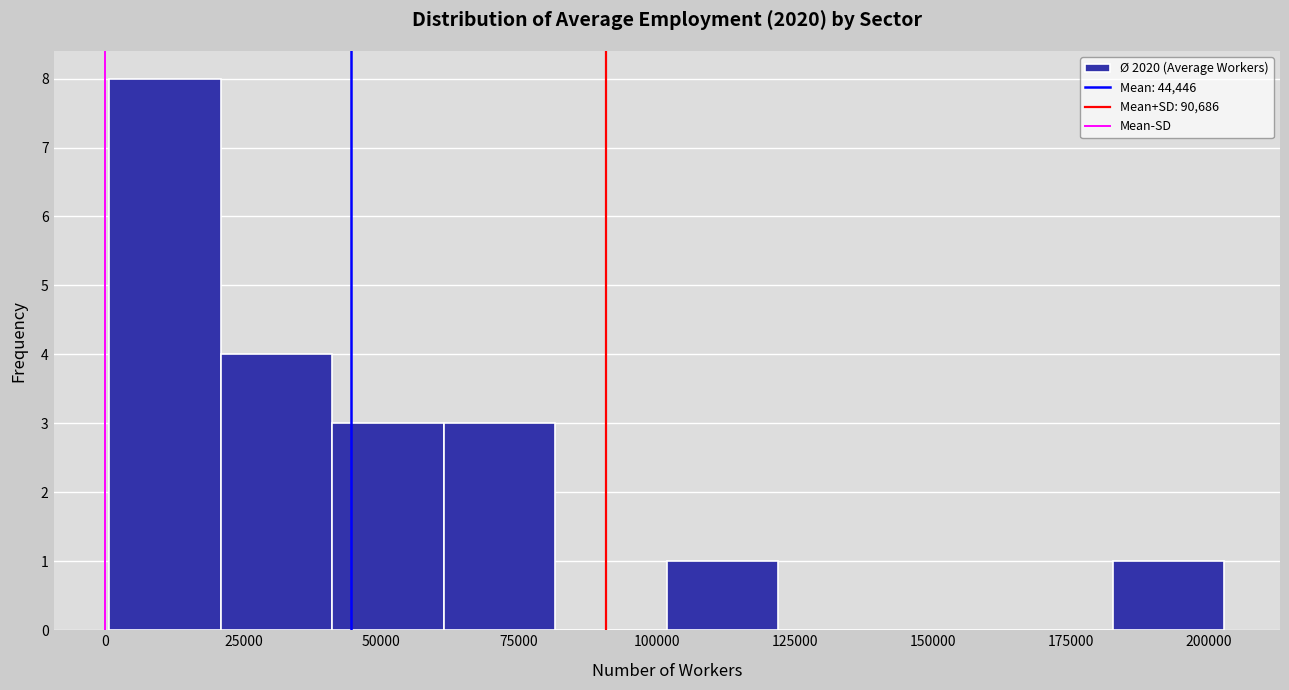

What is the height of the bar covering 40000 to 60000 on the x-axis? Neither the bar edges nor the heights are printed on the chart, so give them approximately, as read against the axes.

3